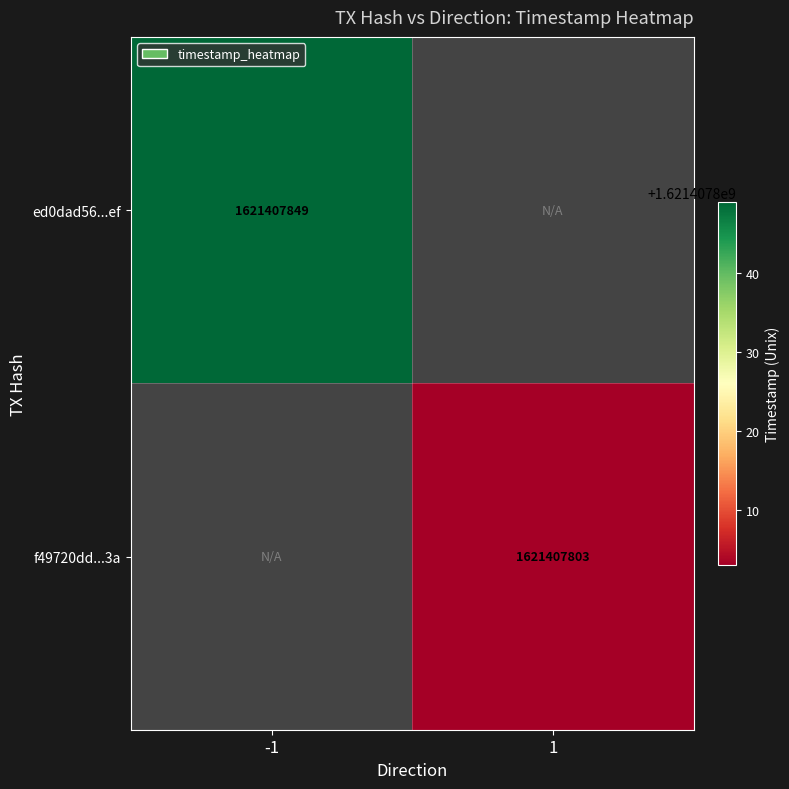

Rank the series by their average value, from highest to lowest.

ed0dad56f205d648eb655b9d8cac947e75fd9ef, f49720dddbc776f79b836e0e9d8975a84afa63a